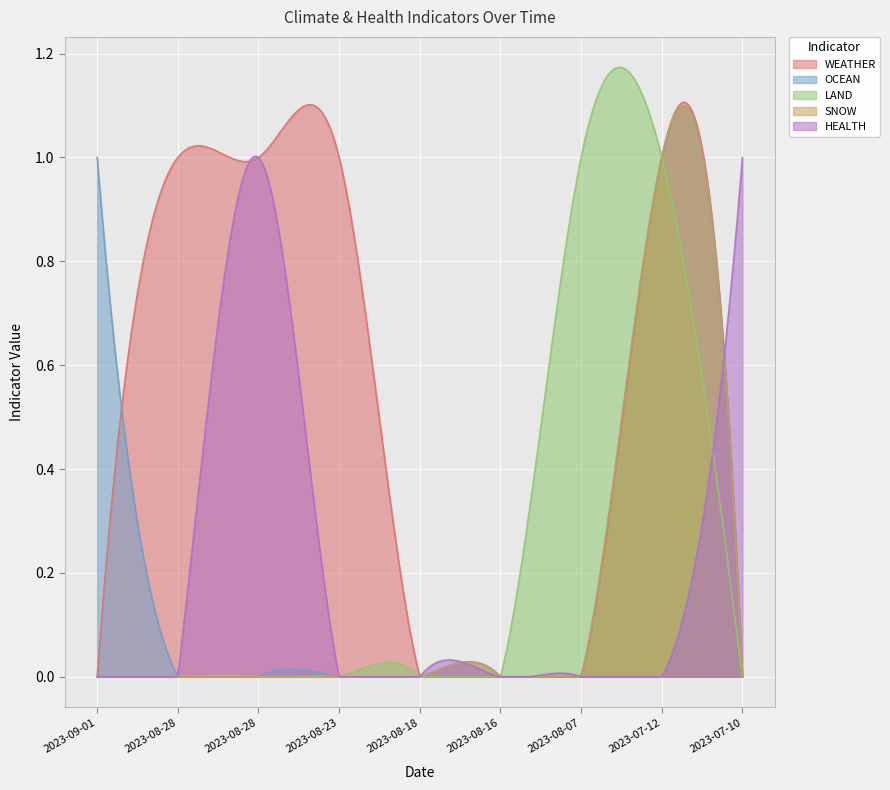

Which series has the largest total across all categories?

WEATHER